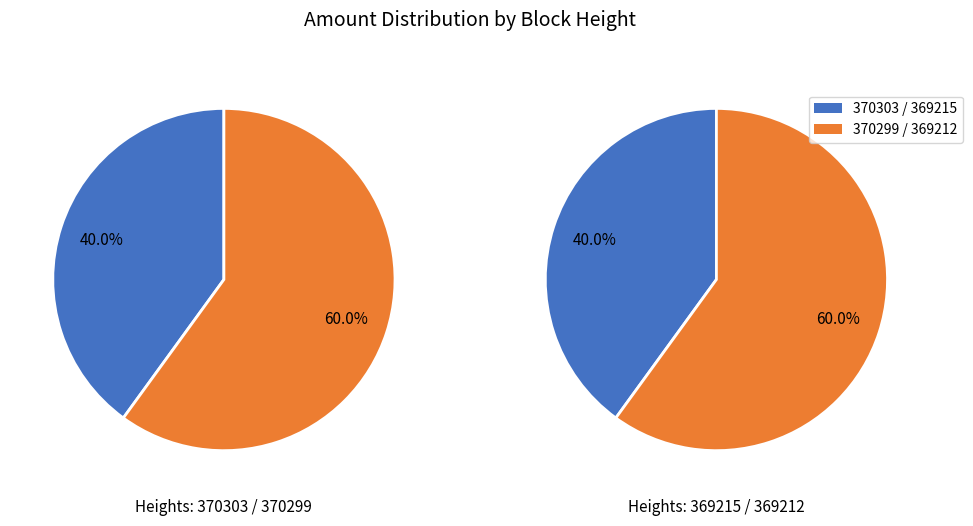

Count the number of slices in the pie.

4